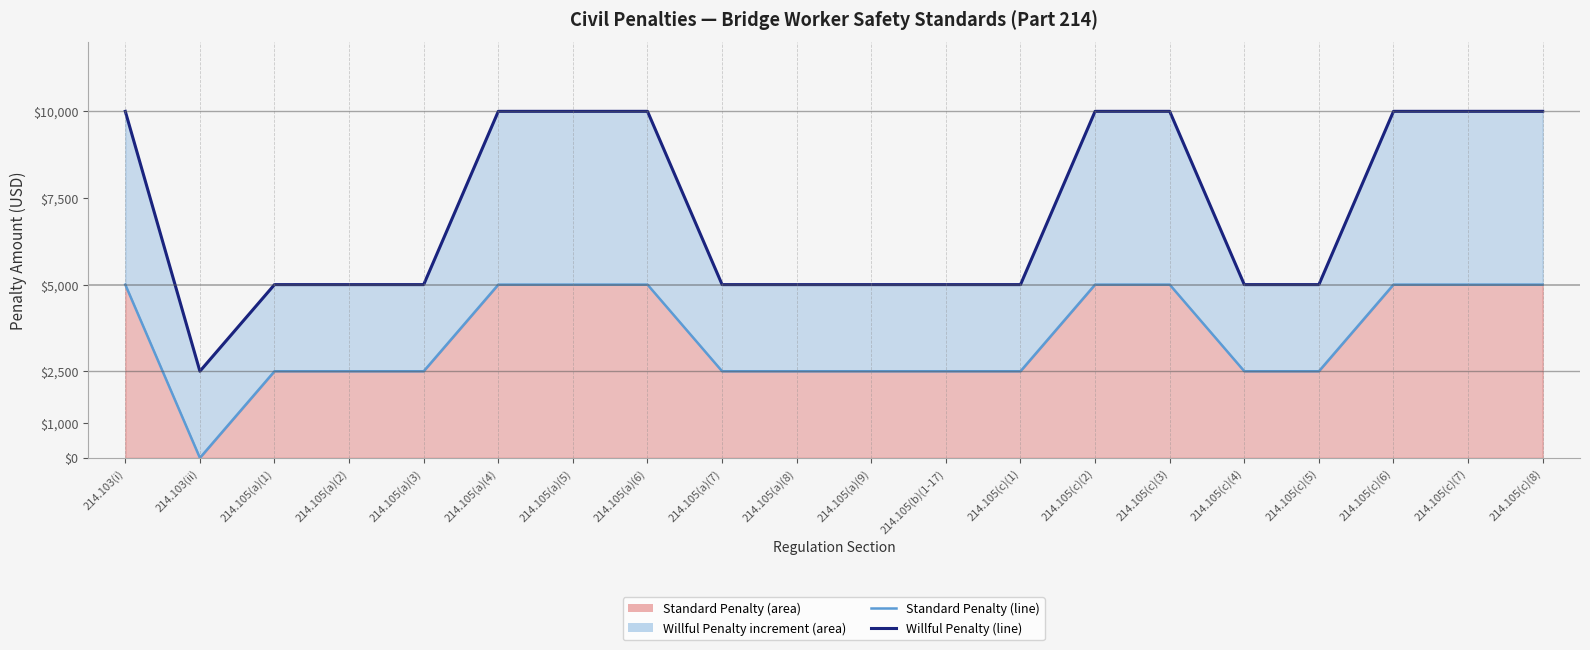

True or false: Willful Penalty (line) has a value of 8596 at 214.105(b)(1-17).

False